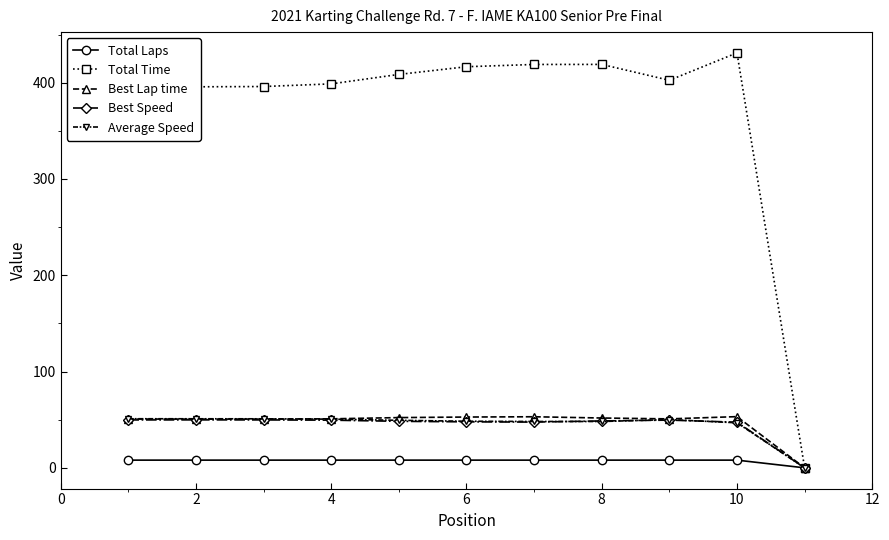

Does the chart have visible grid lines?

No